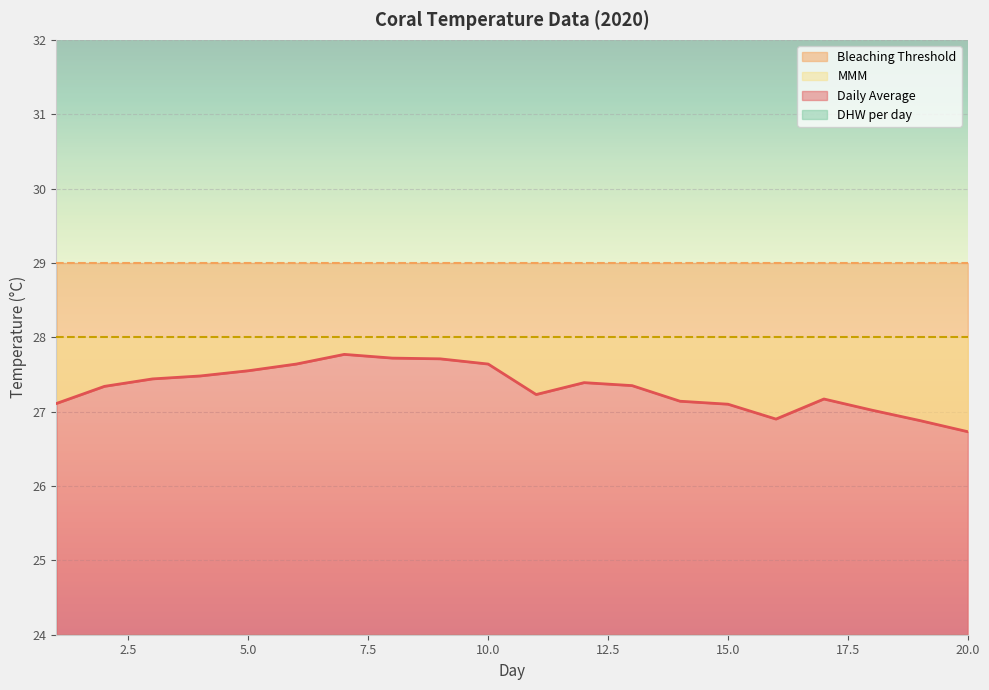

What is the minimum value for MMM?

28.0